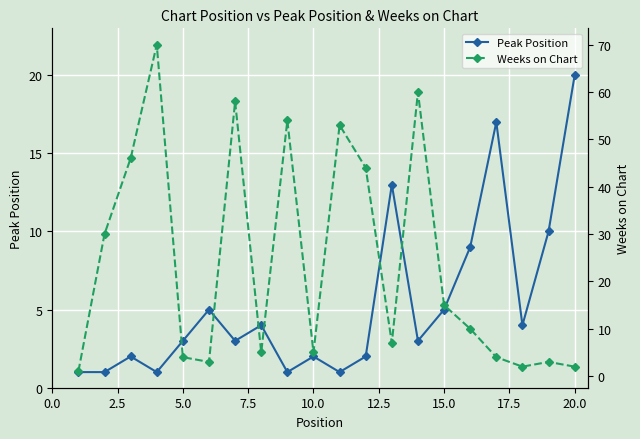

Reading left to right, extract all data points from this chart.

Peak Position: 1	1	2	1	3	5	3	4	1	2	1	2	13	3	5	9	17	4	10	20
Weeks on Chart: 1	30	46	70	4	3	58	5	54	5	53	44	7	60	15	10	4	2	3	2